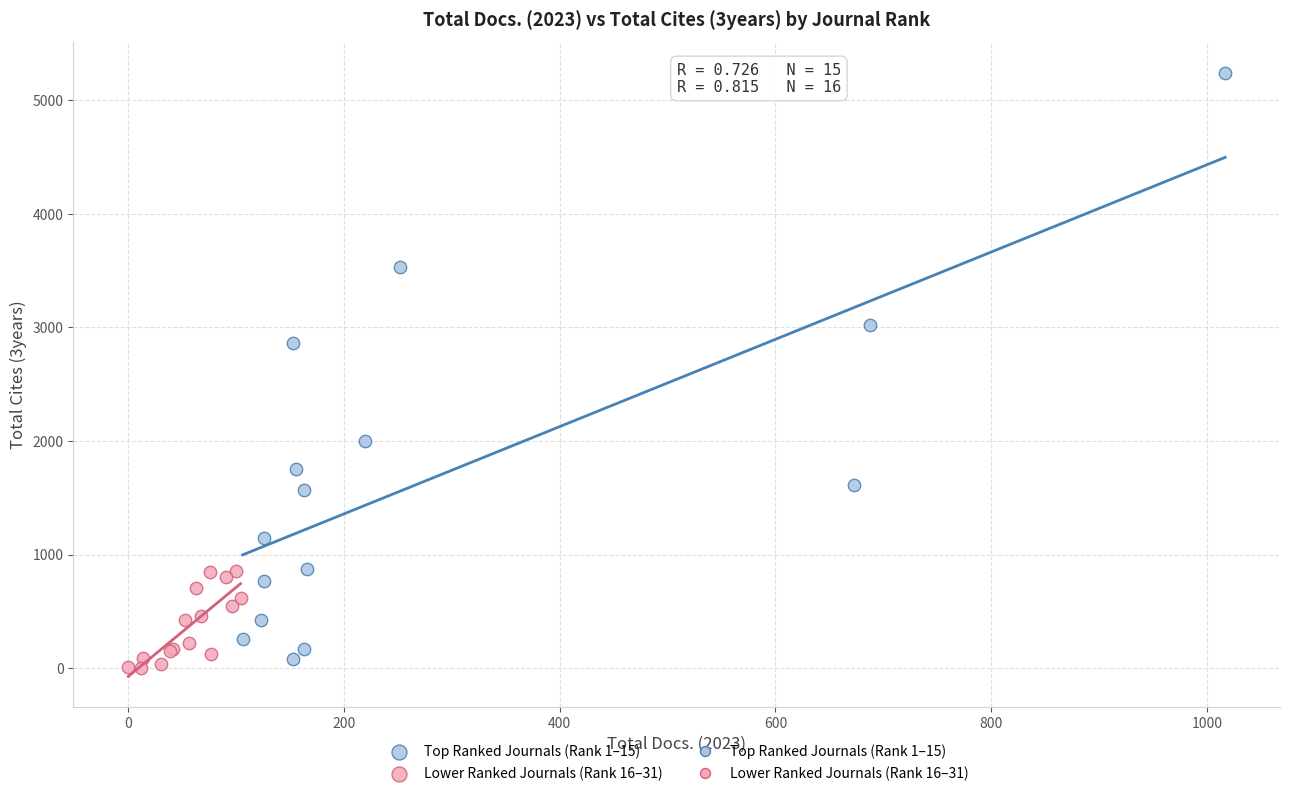

Which series reaches the maximum Y coordinate?

Top Ranked Journals (Rank 1–15)